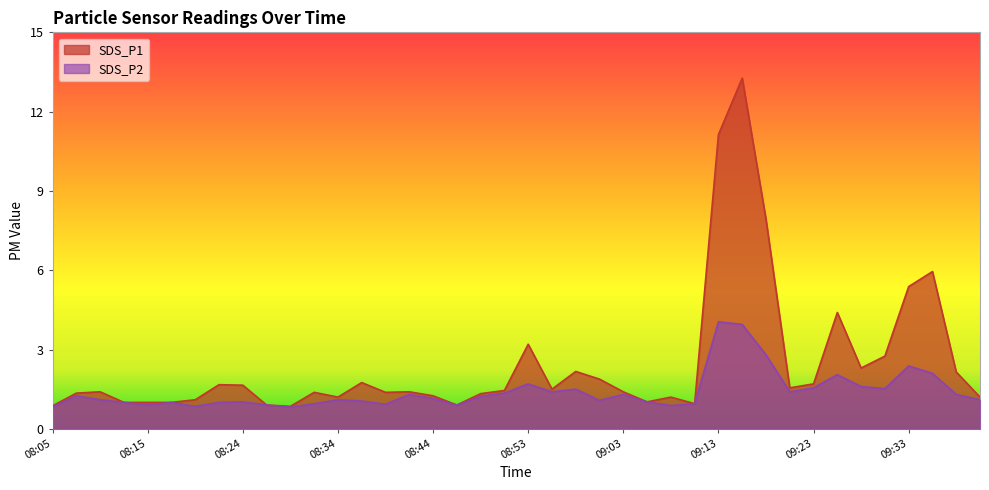

What is the label of the 5th point from the right?

09:31